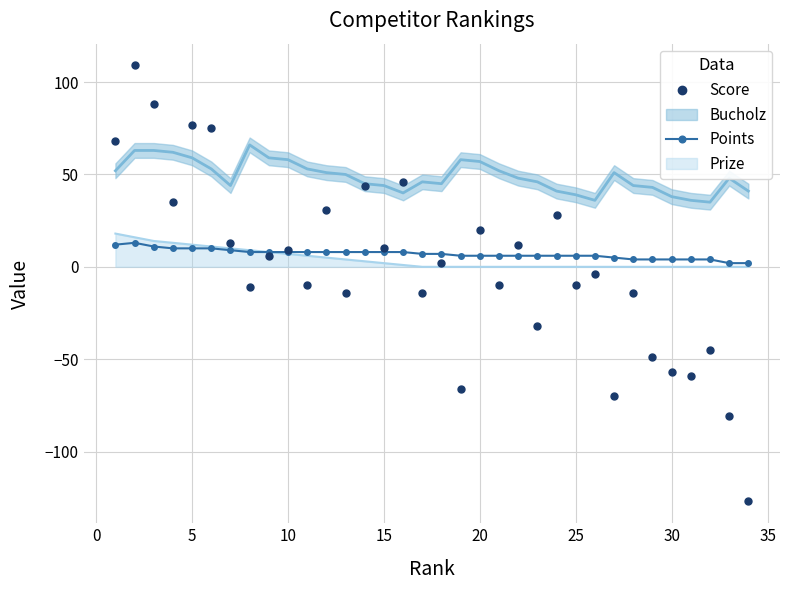

Does the chart have visible grid lines?

Yes